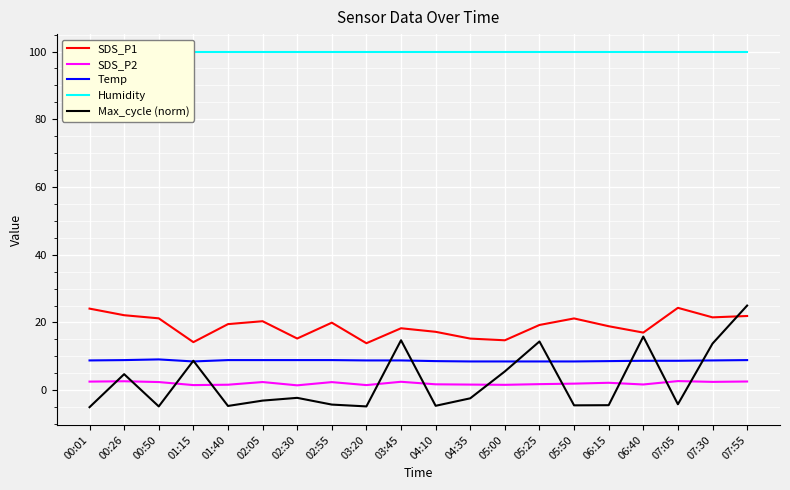

At which category does Max_cycle (norm) reach its first local peak?

00:26